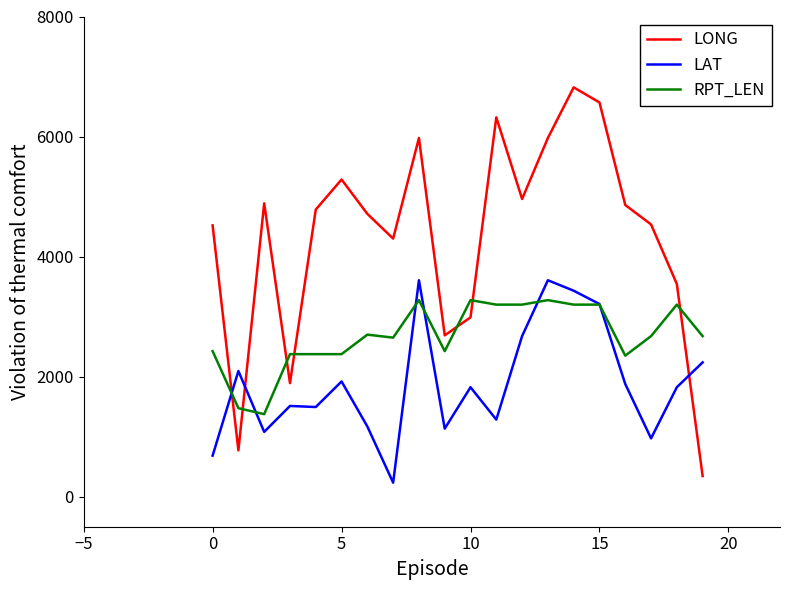

List the series in order of their overall mean, lowest first.

LAT, RPT_LEN, LONG